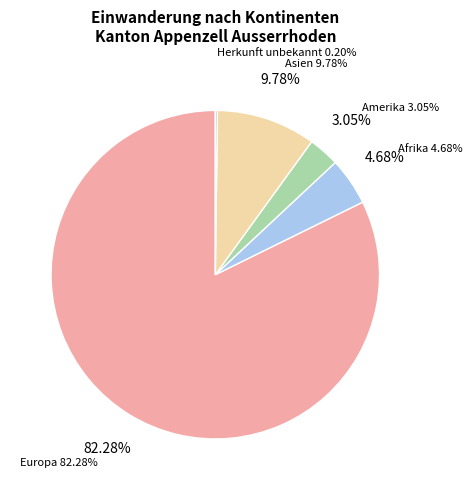

Which has a higher value, Herkunft unbekannt or Europa?

Europa